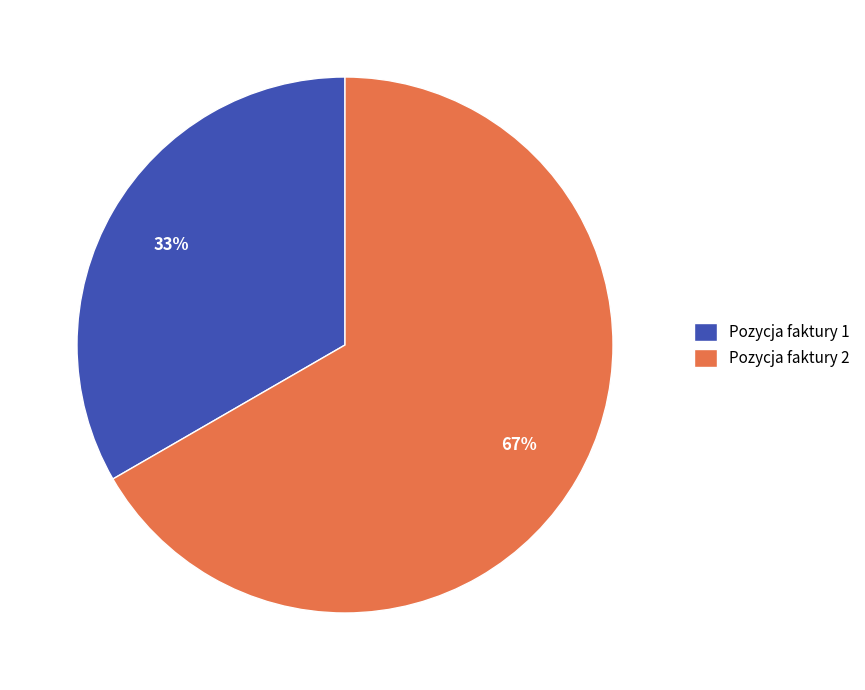

Which slice represents more than half of the pie?

Pozycja faktury 2